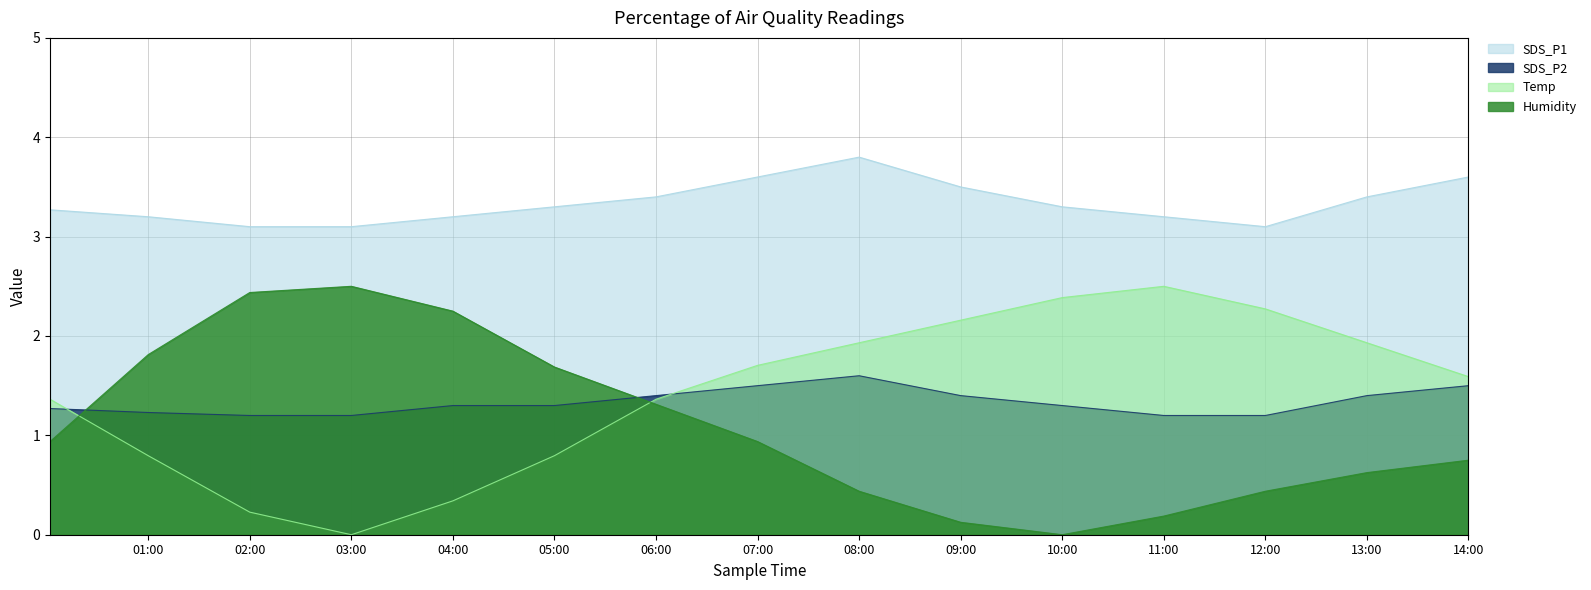

How many intersections are there between SDS_P2 and Temp?

2